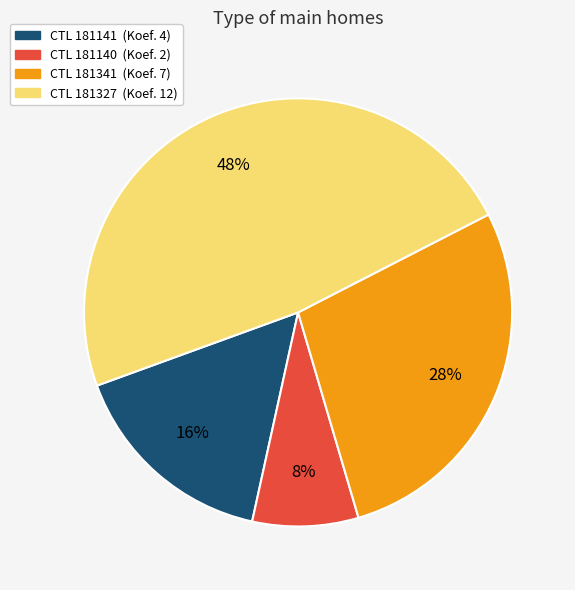

How many slices are in this pie chart?

4